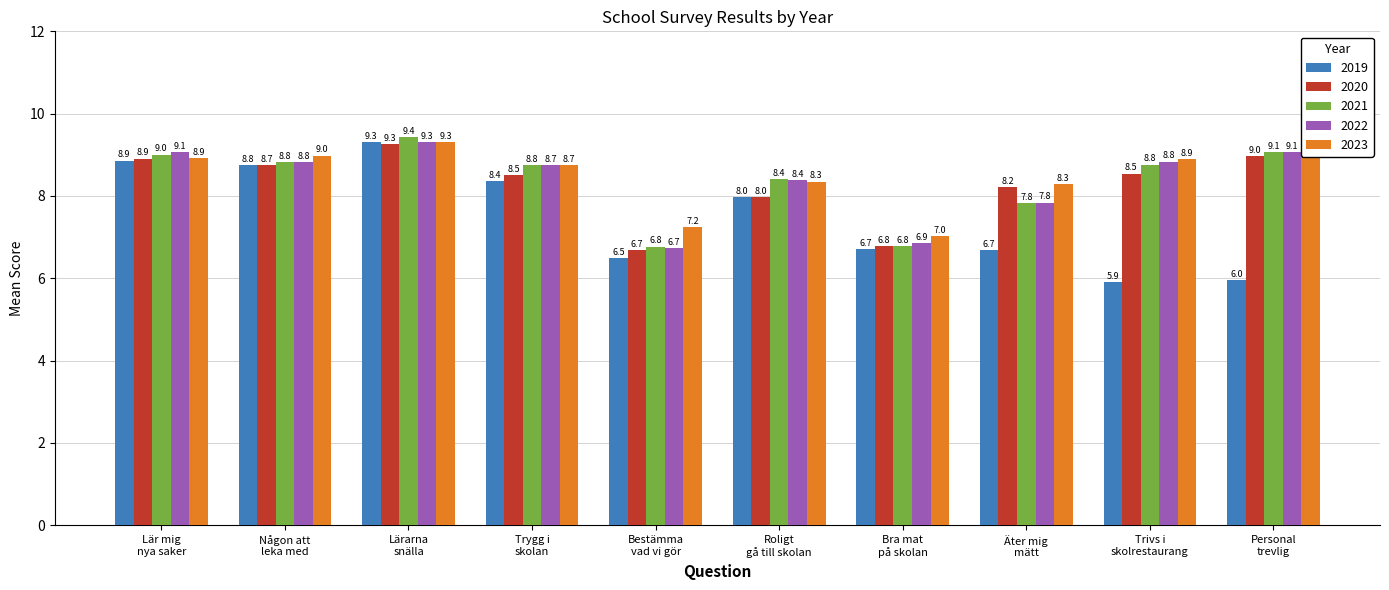

Which series has the largest total across all categories?

2023